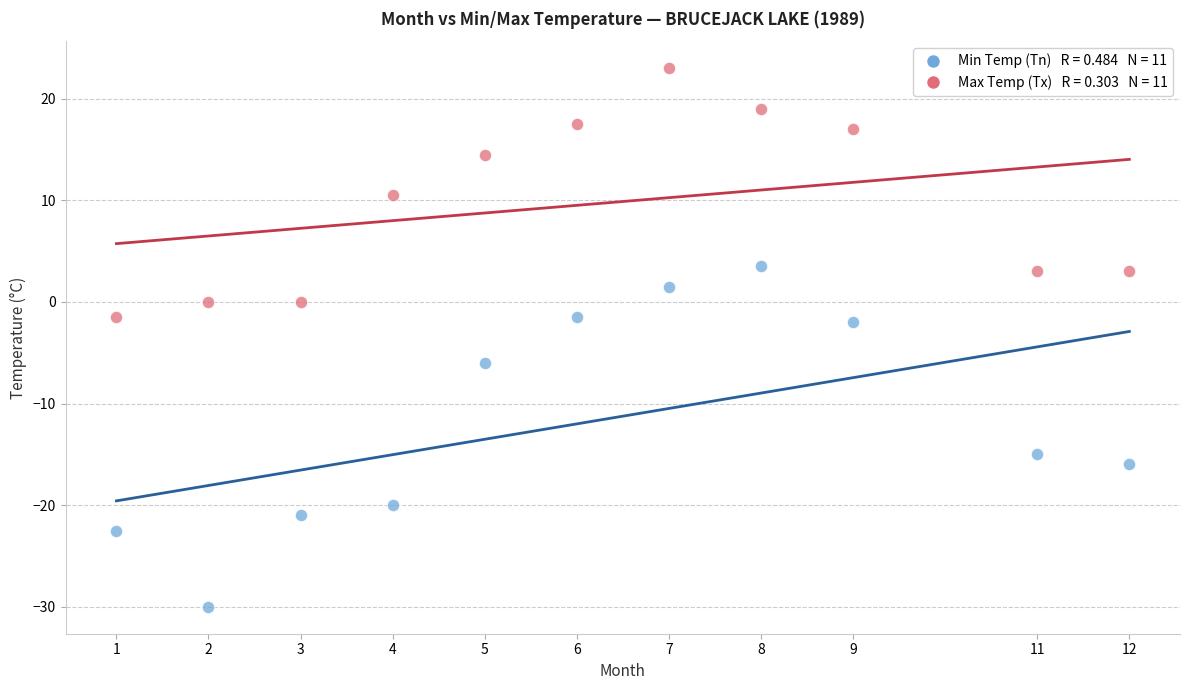

Across all data points, what is the range of Y values (max minus min)?

53.0